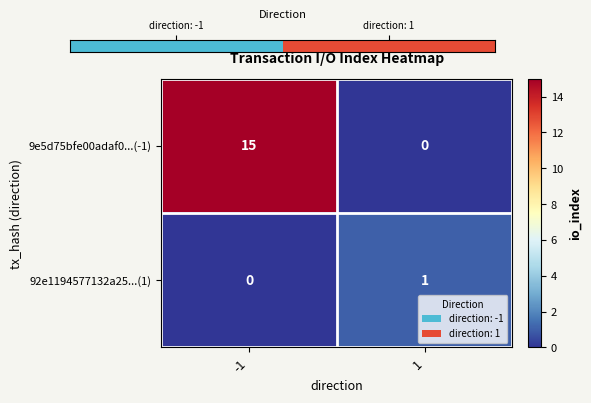

Reading left to right, transcribe all the data shown in this chart.

9e5d75bfe00adaf0...(-1): -1=15	1=0
92e1194577132a25...(1): -1=0	1=1